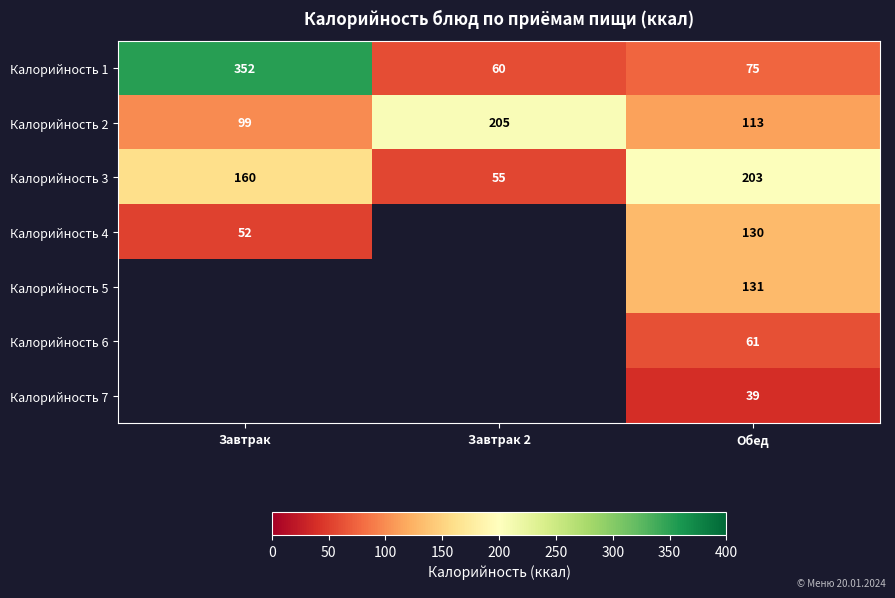

What is the difference between the maximum and second lowest values in the Калорийность 3 series?

43